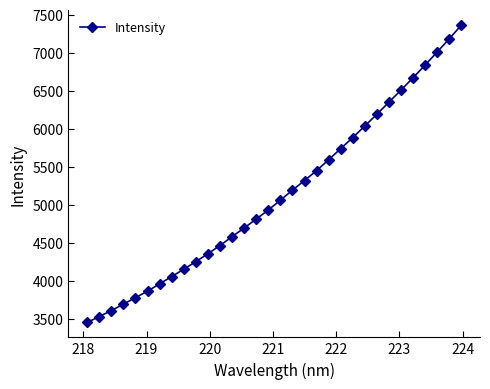

What is the value of the 12th point from the left?

4466.6